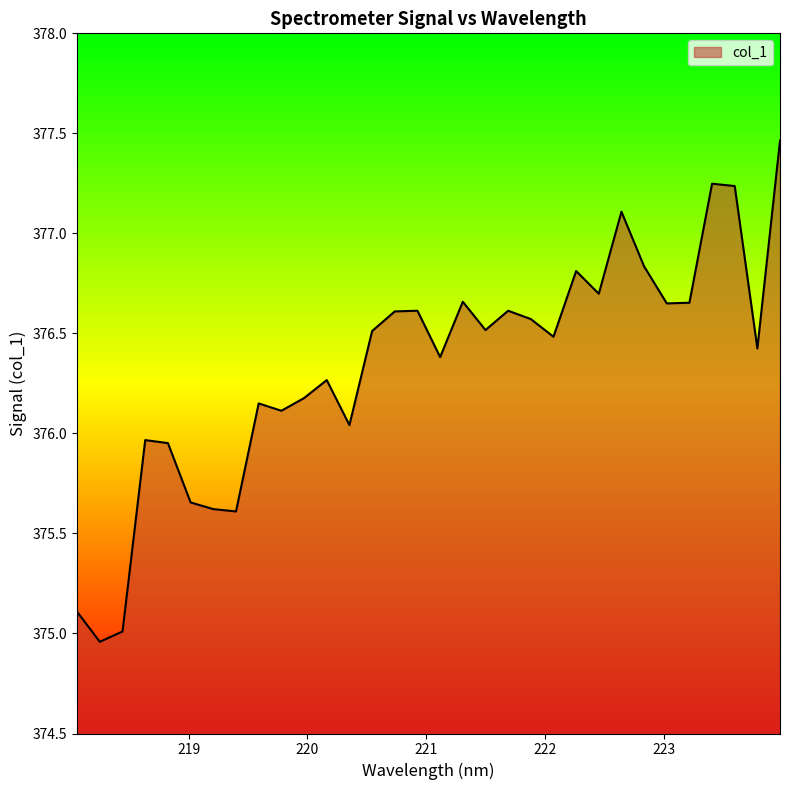

Reading left to right, list all the values displayed in this chart.

375.1	375.0	375.0	376.0	376.0	375.7	375.6	375.6	376.1	376.1	376.2	376.3	376.0	376.5	376.6	376.6	376.4	376.7	376.5	376.6	376.6	376.5	376.8	376.7	377.1	376.8	376.6	376.7	377.2	377.2	376.4	377.5